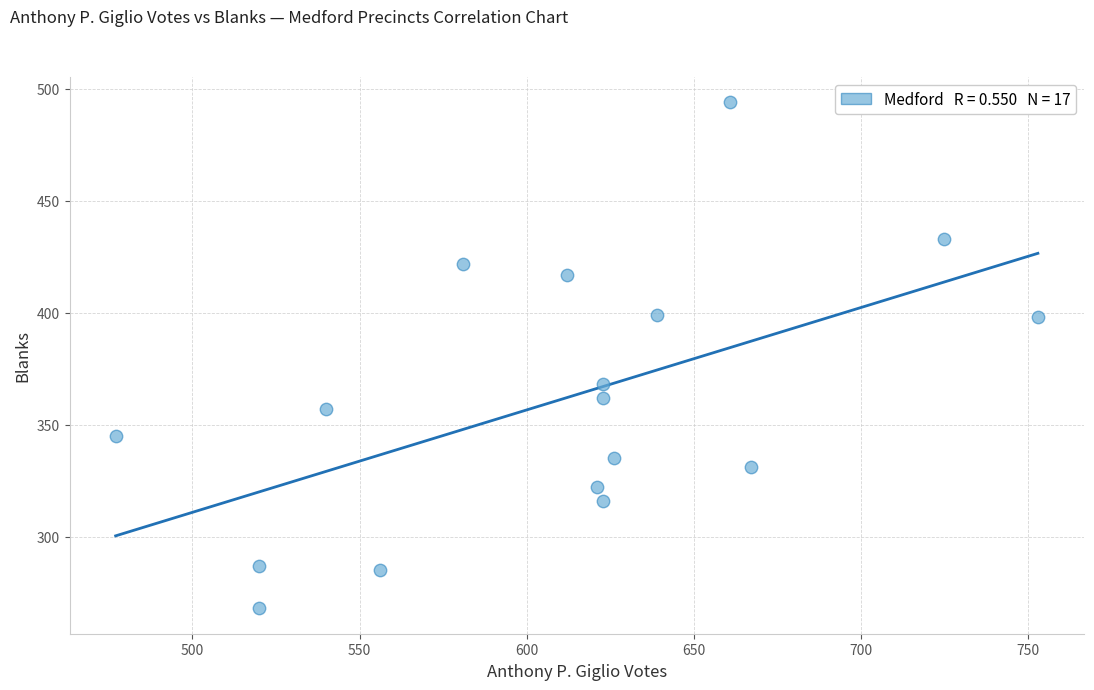

What is the range of X values (max minus min)?

276